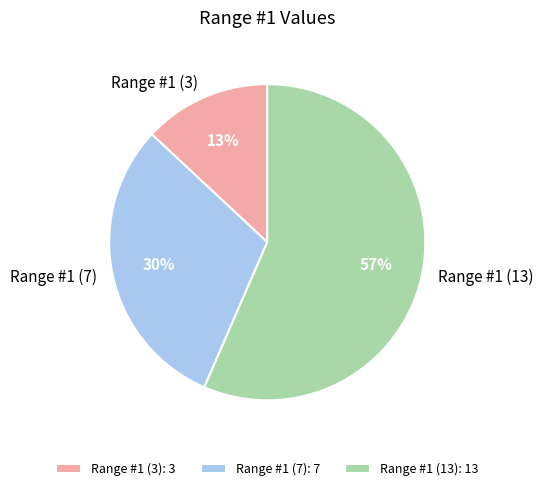

True or false: Range #1 (13) accounts for 65% of the total.

False